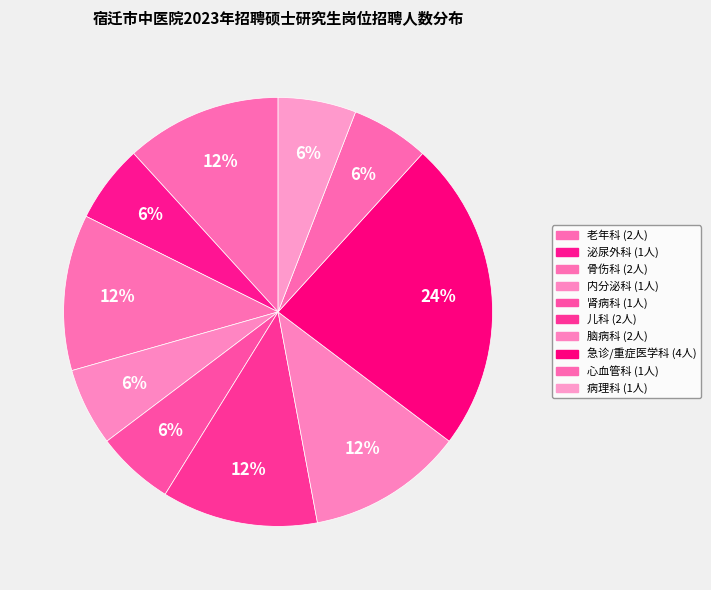

Count the number of slices in the pie.

10